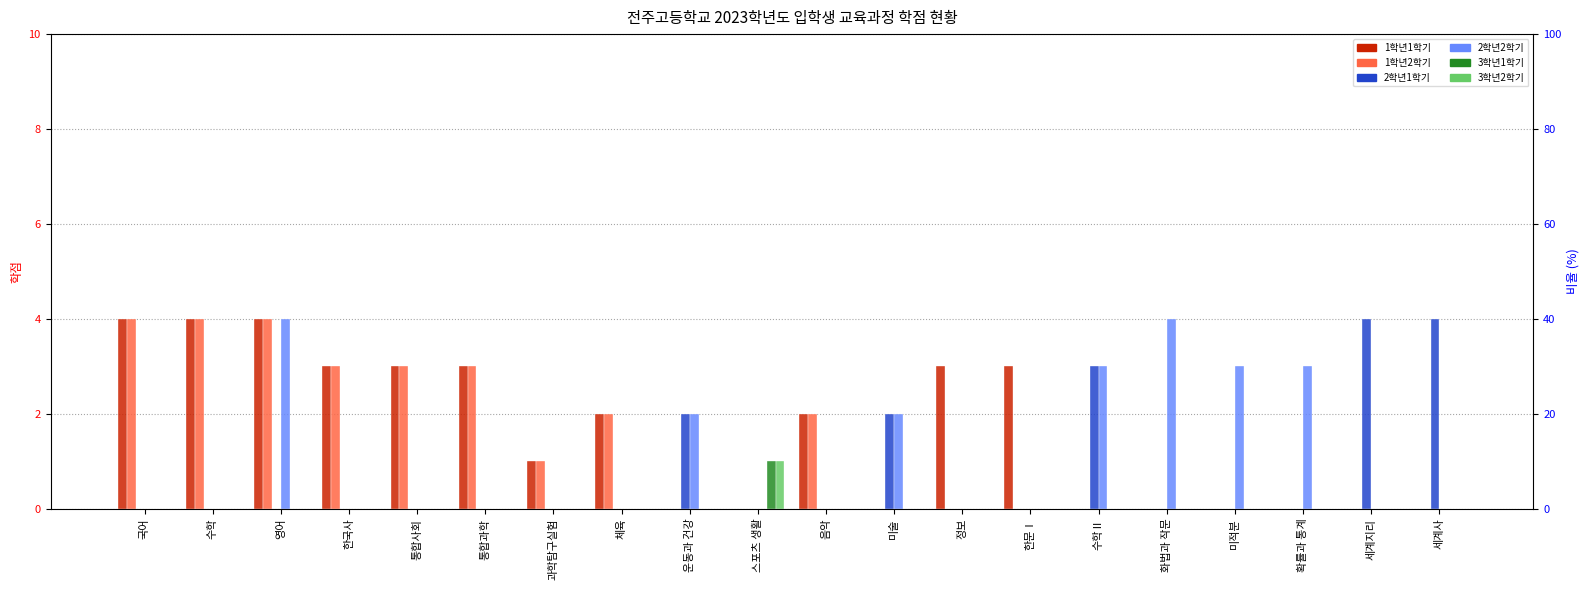

Which category has the lowest value in the 3학년1학기 series?

국어